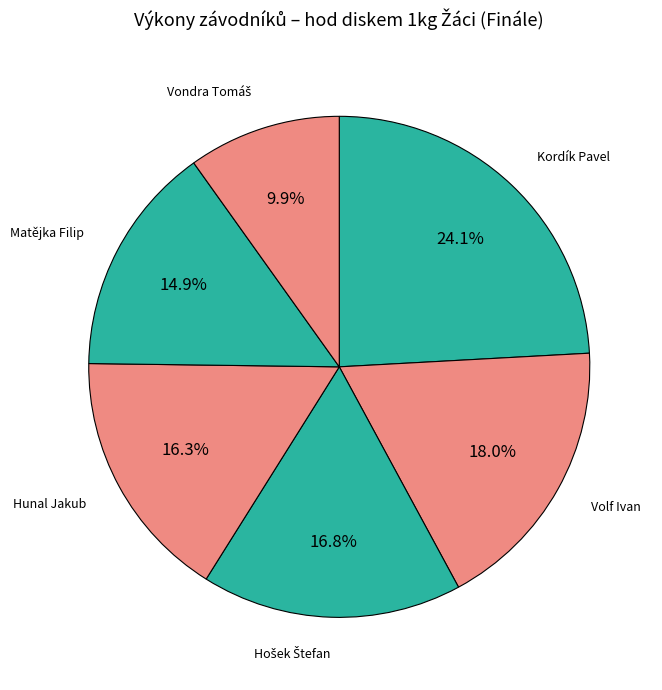

Which slice is the largest?

Kordík Pavel